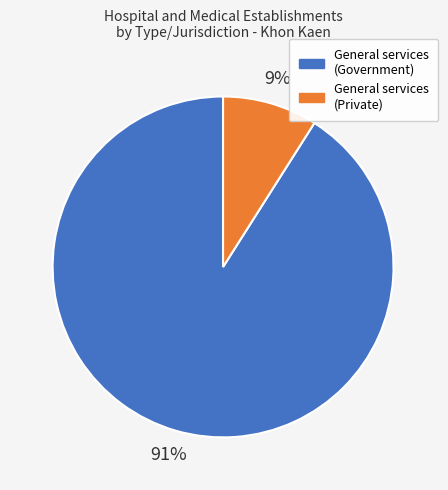

To the nearest percent, what is the average slice percentage?

50%